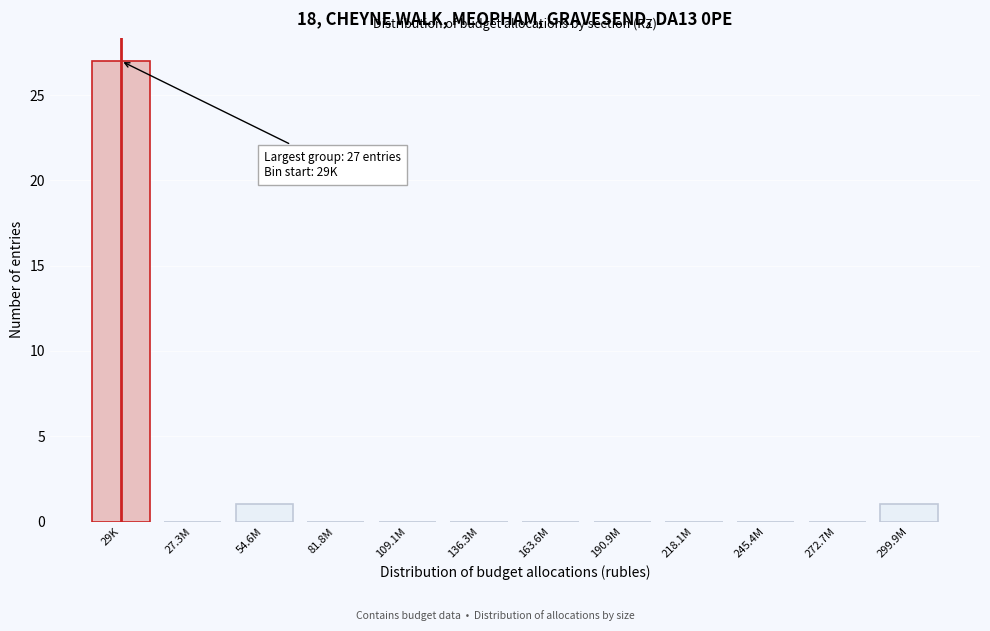

Reading left to right, extract all data points from this chart.

29K=27	27.3M=0	54.6M=1	81.8M=0	109.1M=0	136.3M=0	163.6M=0	190.9M=0	218.1M=0	245.4M=0	272.7M=0	299.9M=1